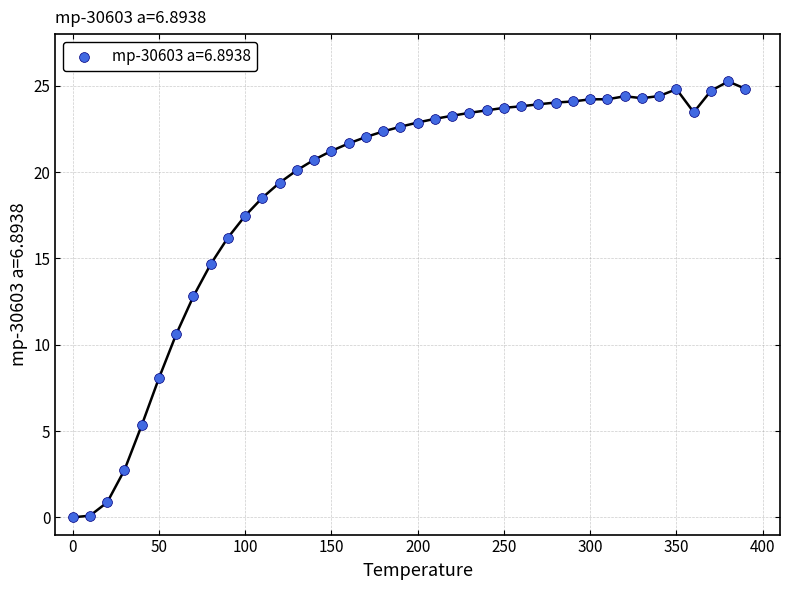

What is the range of X values (max minus min)?

390.0